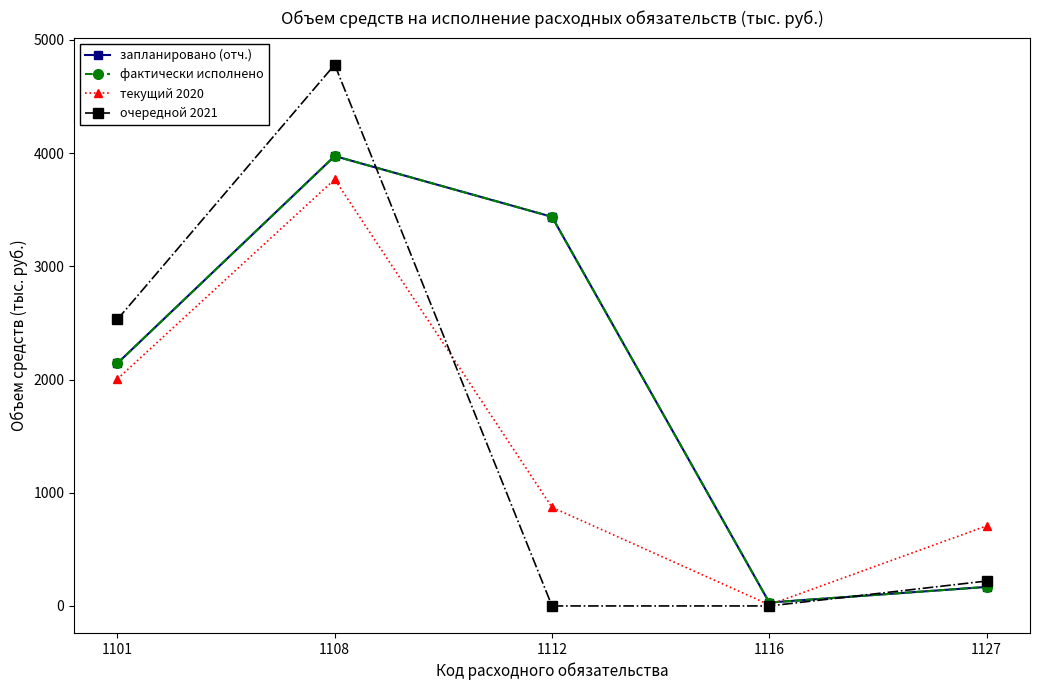

Is this an area chart (filled region under the line)?

No